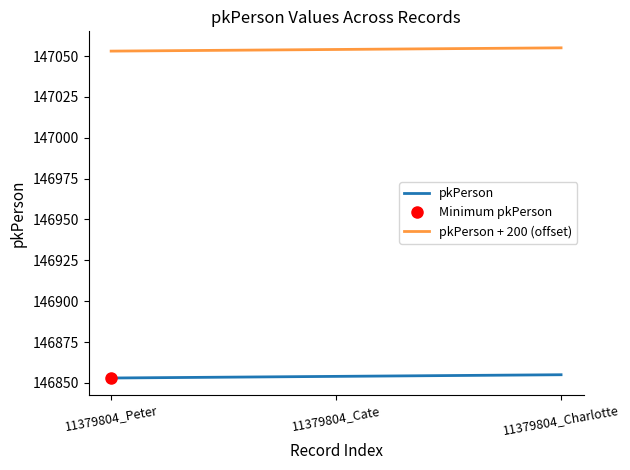

At which label does pkPerson + 200 (offset) reach its peak?

11379804_Charlotte